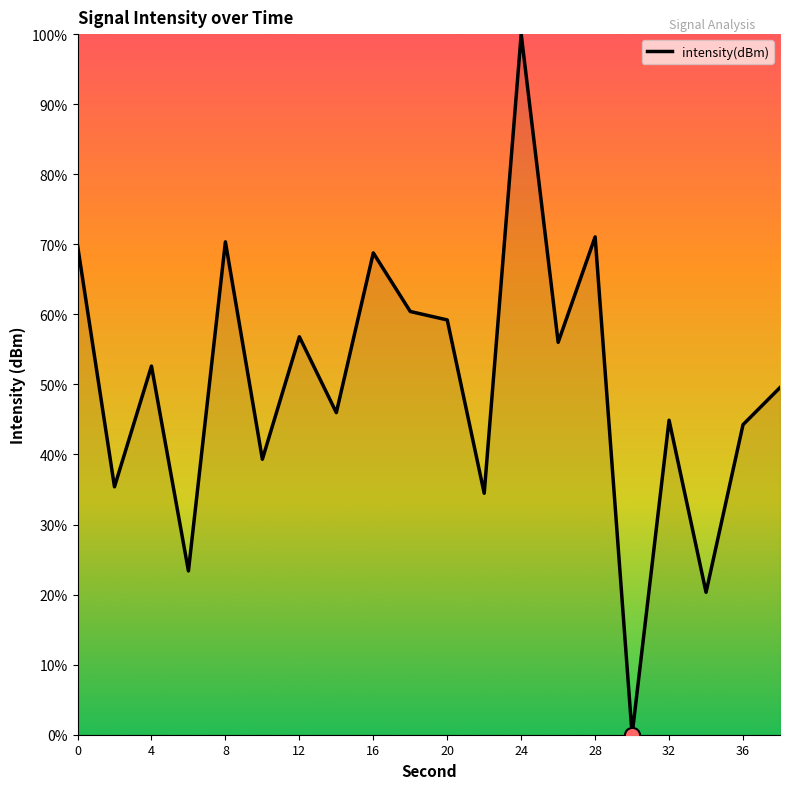

What is the maximum value shown in the chart?

100.0